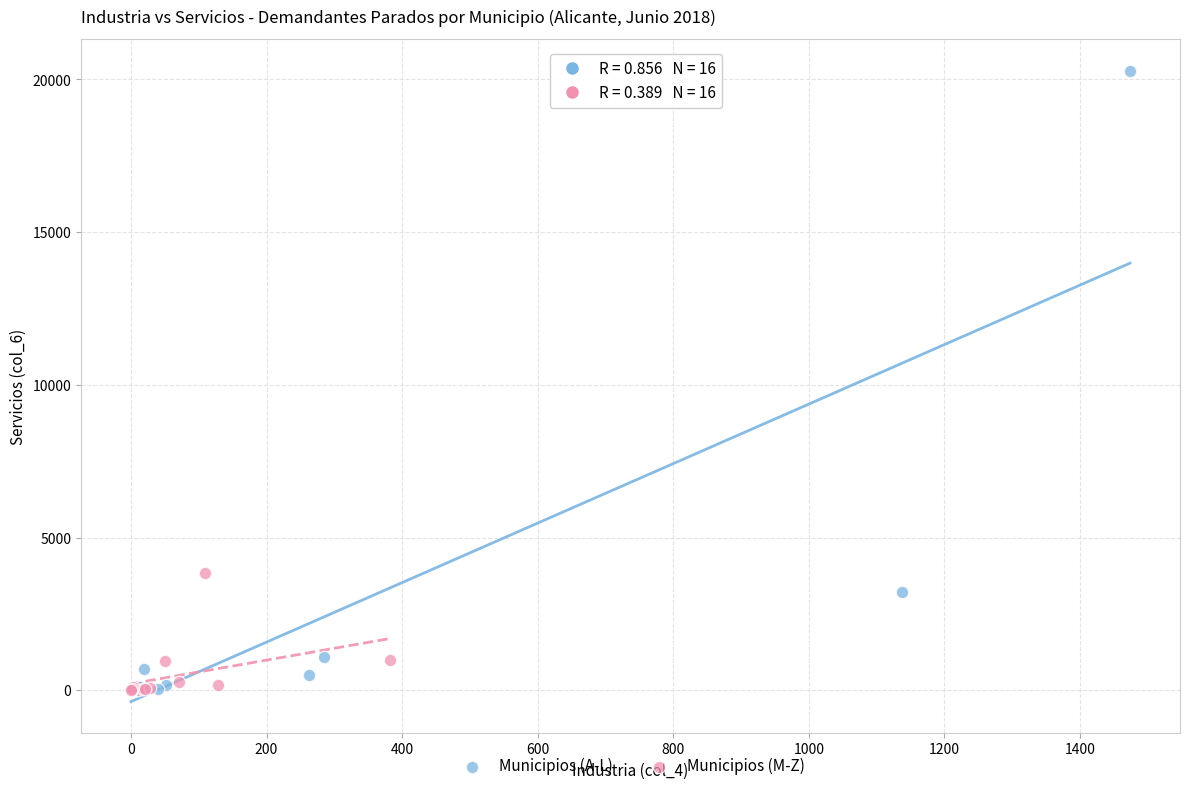

Which series has the widest spread of Y values?

Municipios (A-L)